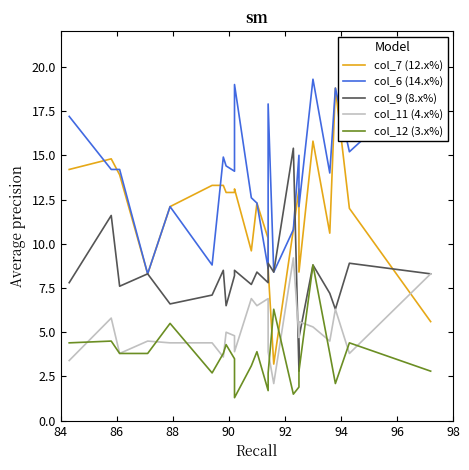

What is the difference between the second highest and second lowest values in the col_12 (3.x%) series?

4.8